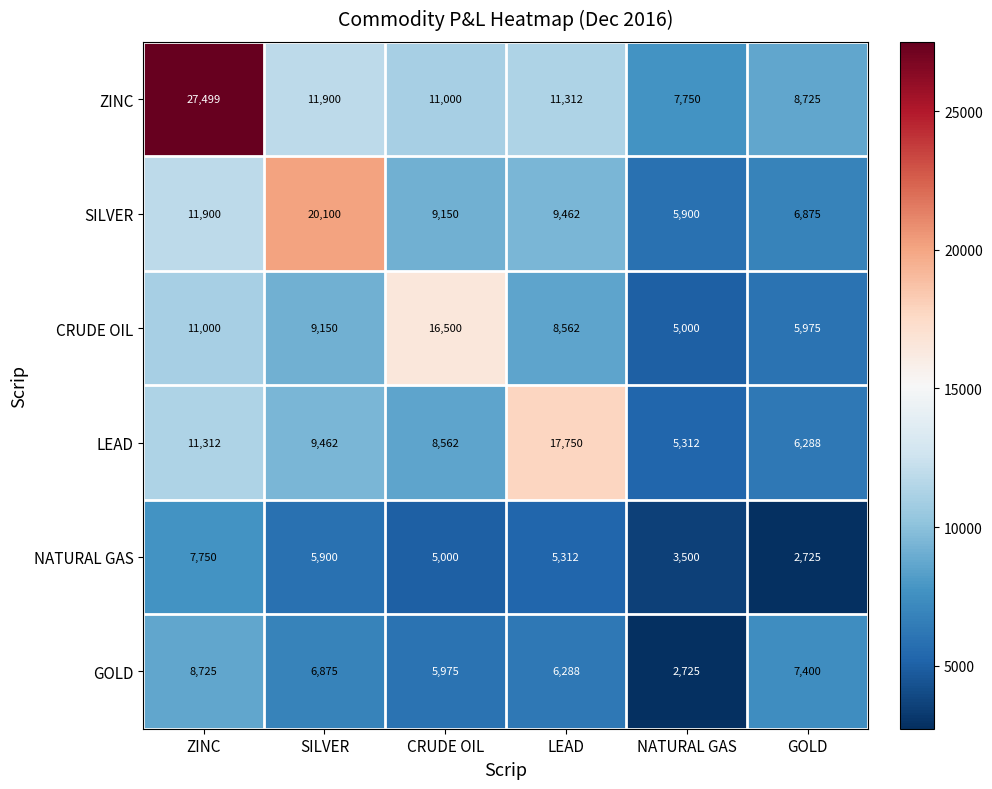

Which series changed the most between CRUDE OIL and NATURAL GAS?

CRUDE OIL